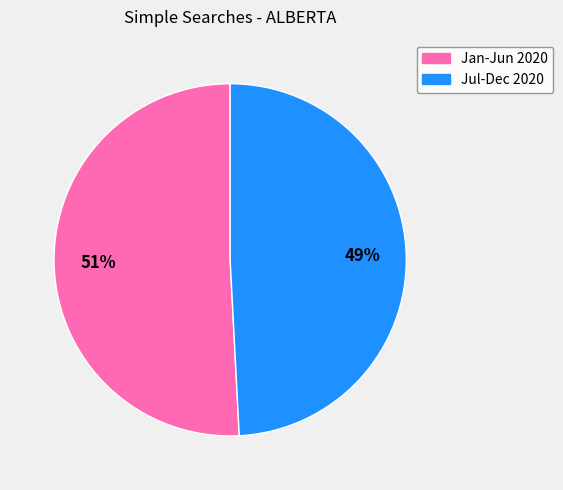

Do Jan-Jun 2020 and Jul-Dec 2020 together represent more than half of the pie?

Yes